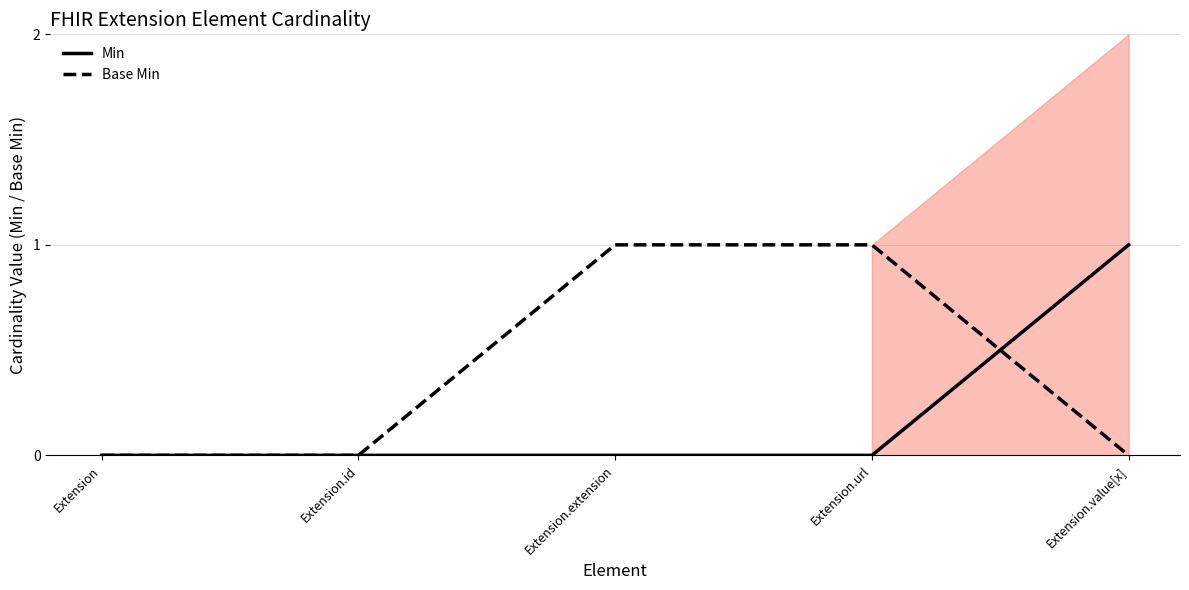

Between Extension.extension and Extension.url, which series saw the biggest shift?

Min